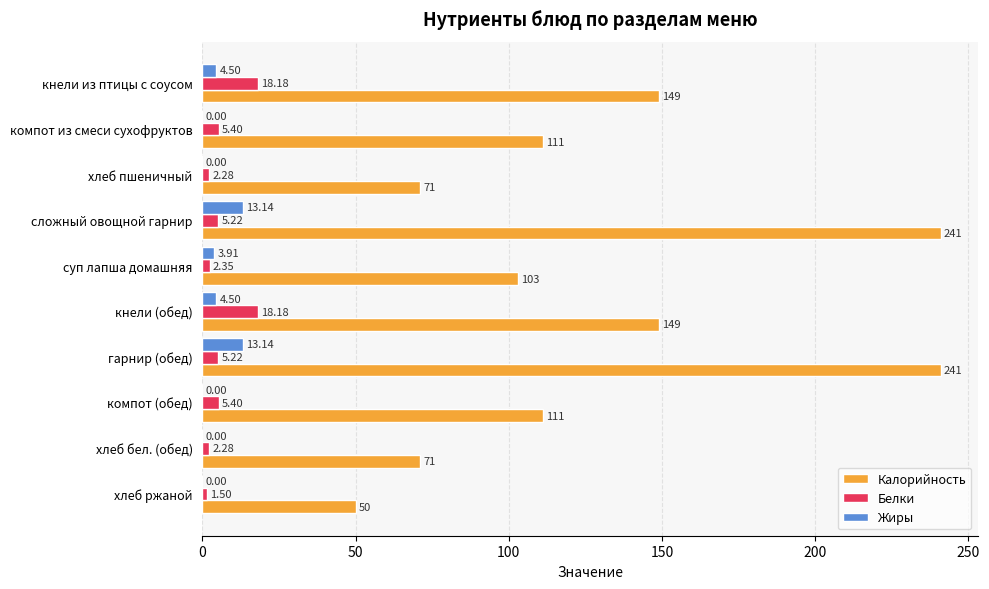

Is the value of Белки at компот (обед) greater than the value of Калорийность at хлеб пшеничный?

No